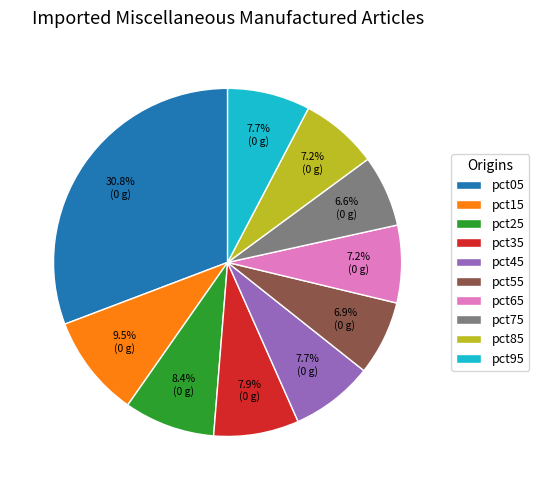

Is there a majority slice in this chart?

No